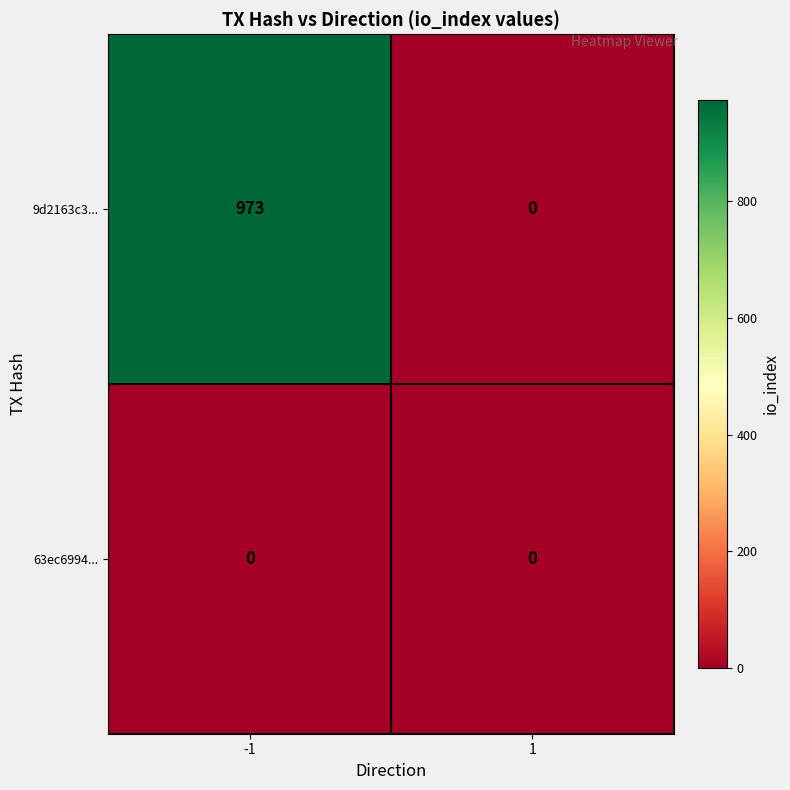

How many distinct data groups are displayed?

2